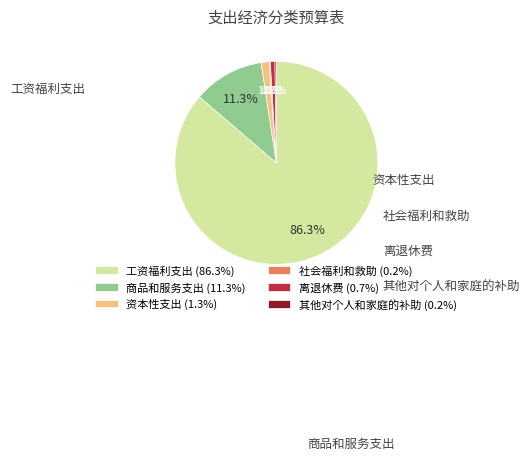

To the nearest percent, what portion does 工资福利支出 represent?

86%